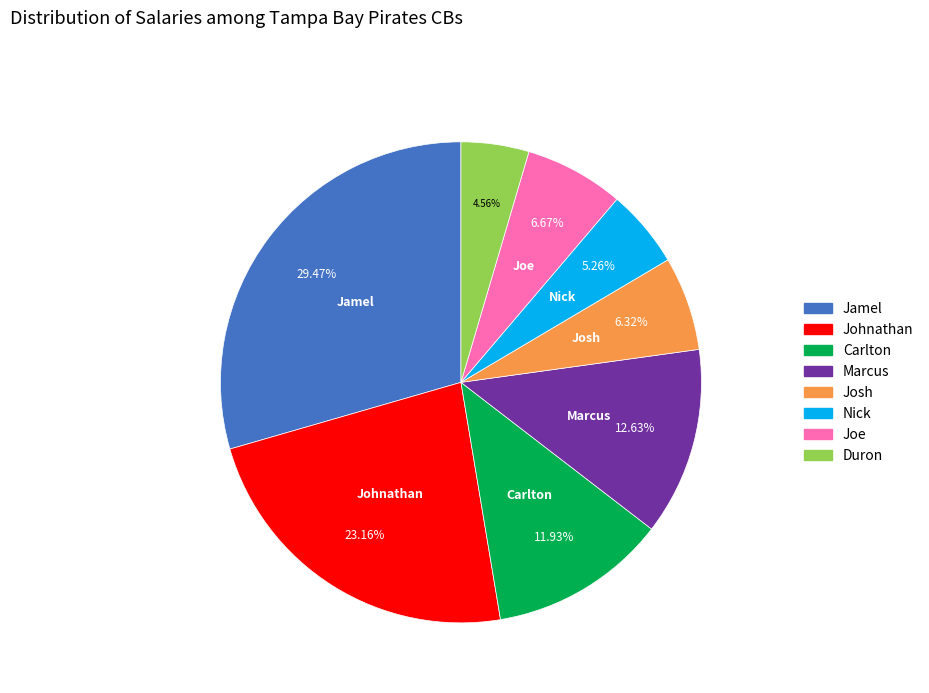

Does Nick represent more than half of the total?

No